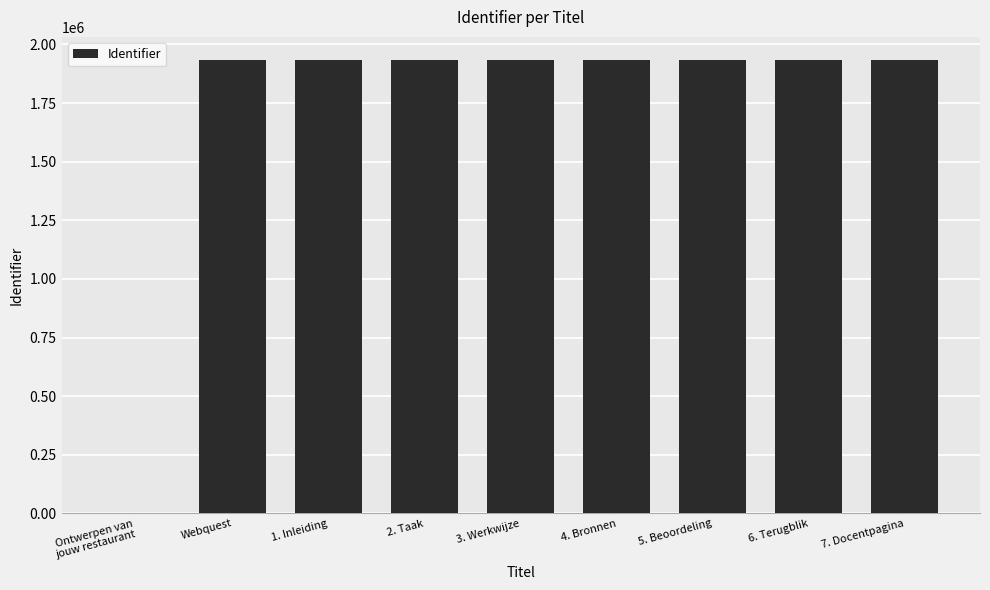

Are the bars horizontal?

No